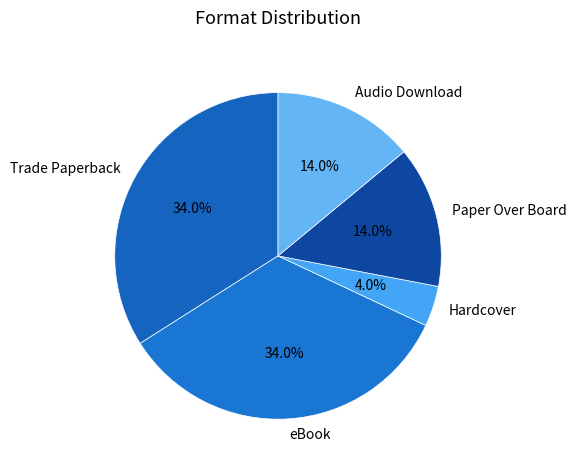

Count the number of slices in the pie.

5